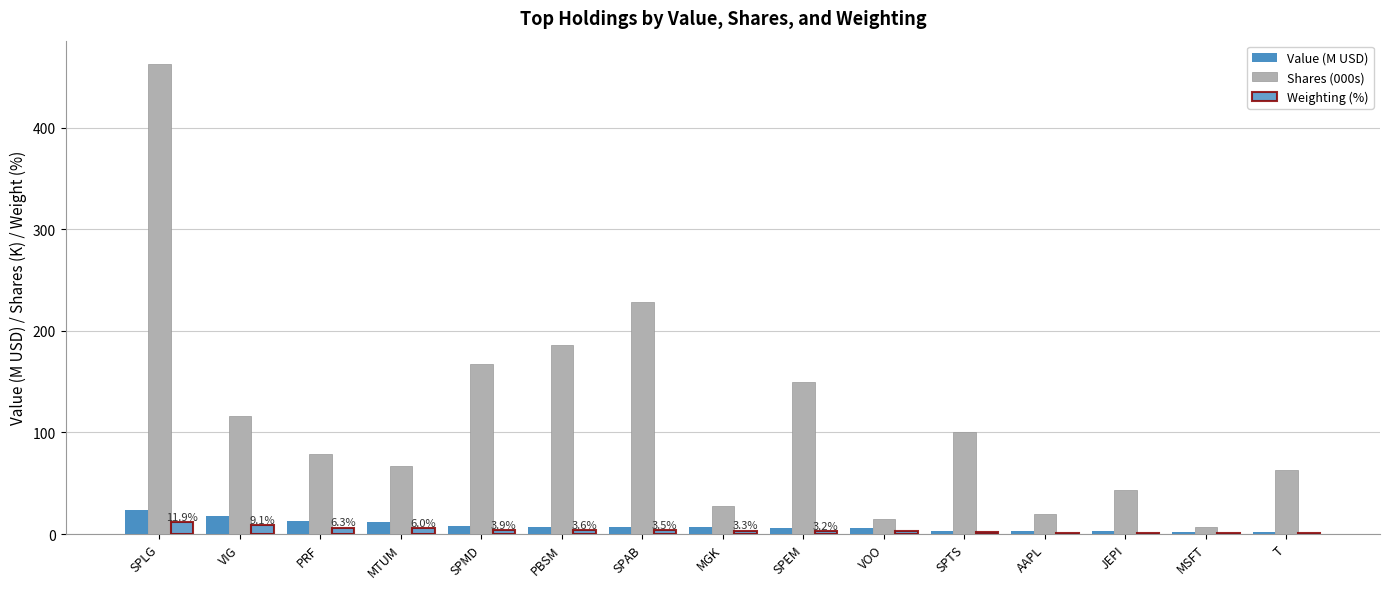

Does the chart contain stacked bars?

No